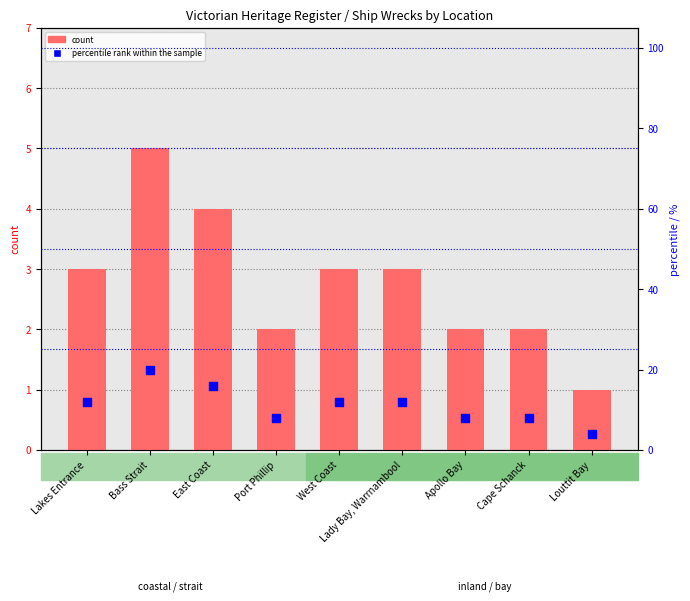

Which series has the widest spread of Y values?

percentile rank within the sample